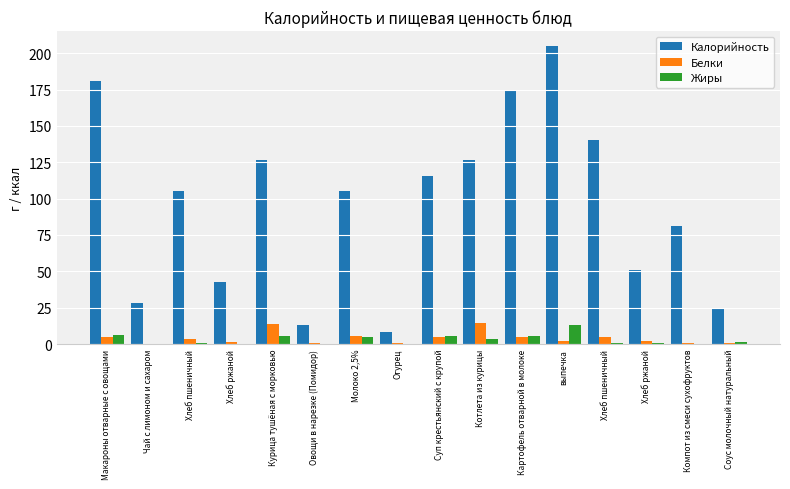

What is the difference between the highest and lowest values at Котлета из курицы?

123.3